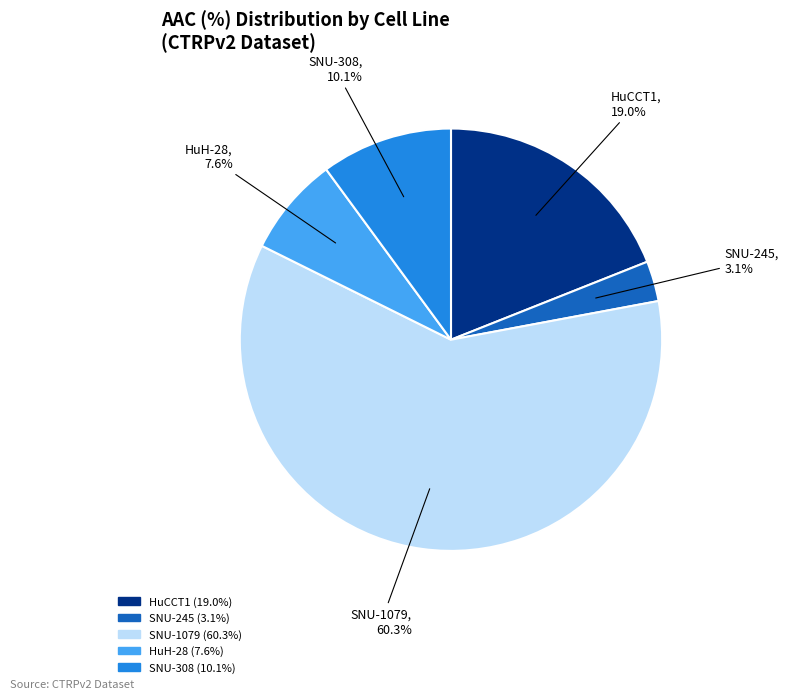

Is there a majority slice in this chart?

Yes